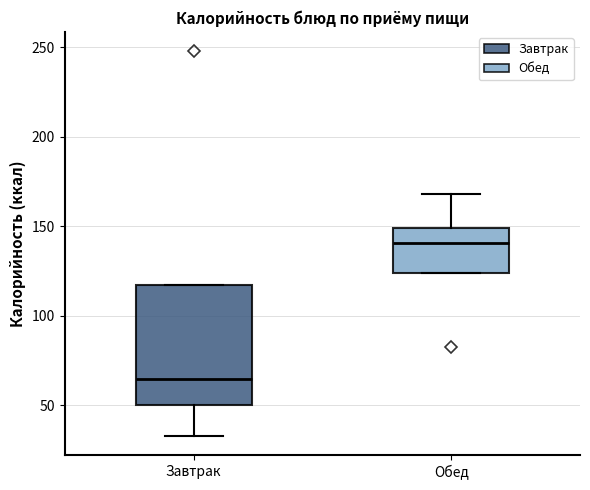

Where is the upper edge of the box for Обед on the y-axis? The values are not printed on the chart, so give them approximately, as read against the axis.

150